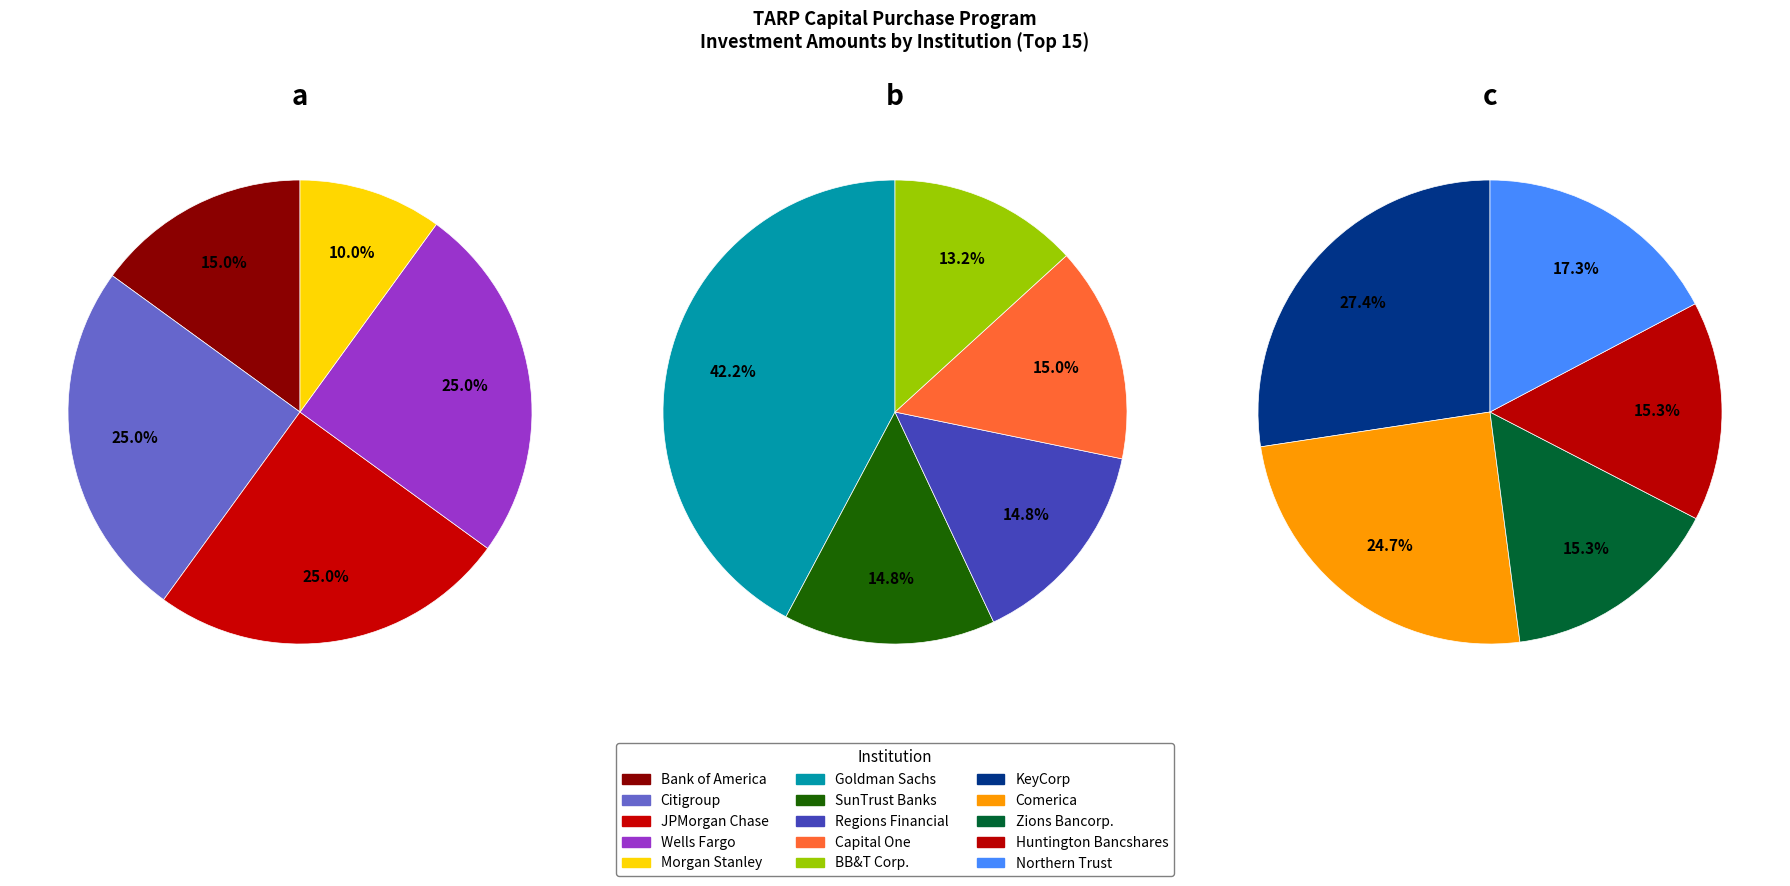

Rank the categories by value from lowest to highest.

Huntington Bancshares, Zions Bancorporation, Northern Trust Corporation, Comerica Inc., KeyCorp, BB&T Corp., SunTrust Banks, Inc., Regions Financial Corporation, Capital One Financial Corporation, Morgan Stanley, The Goldman Sachs Group, Inc., Bank of America Corporation, Citigroup Inc., JPMorgan Chase & Co., Wells Fargo & Company